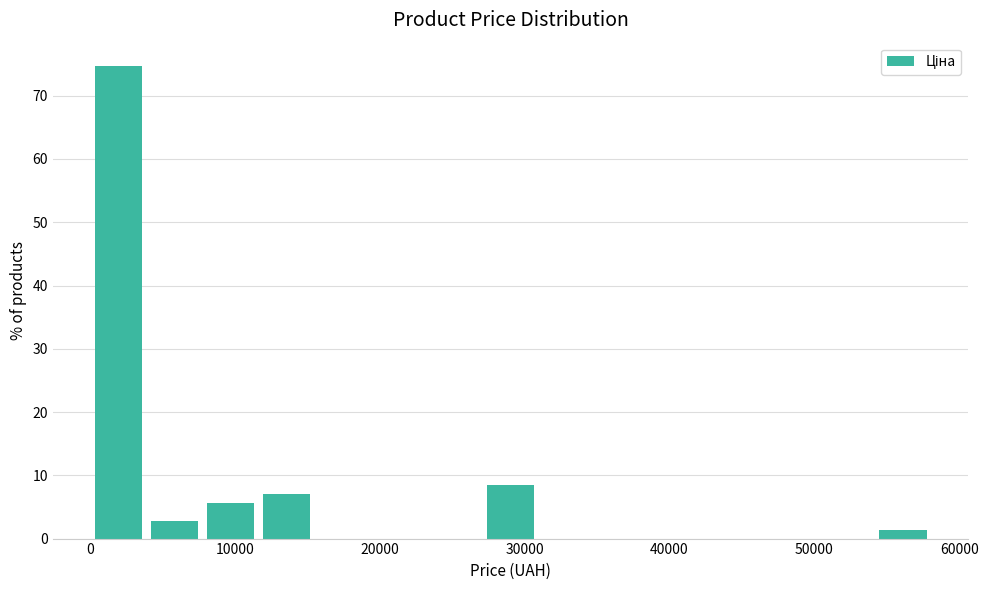

Around what value on the x-axis is the tallest bar? Give the approximate position of its centre, as read against the axis.

2000